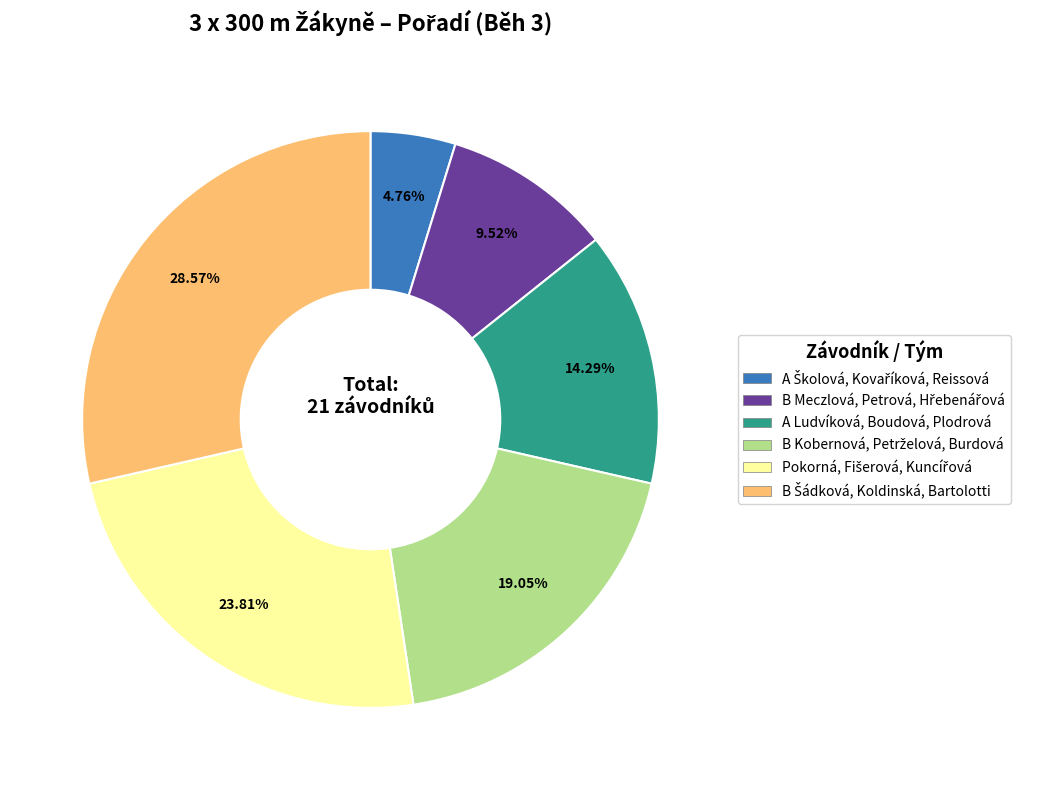

Is there any slice that represents more than half of the pie?

No